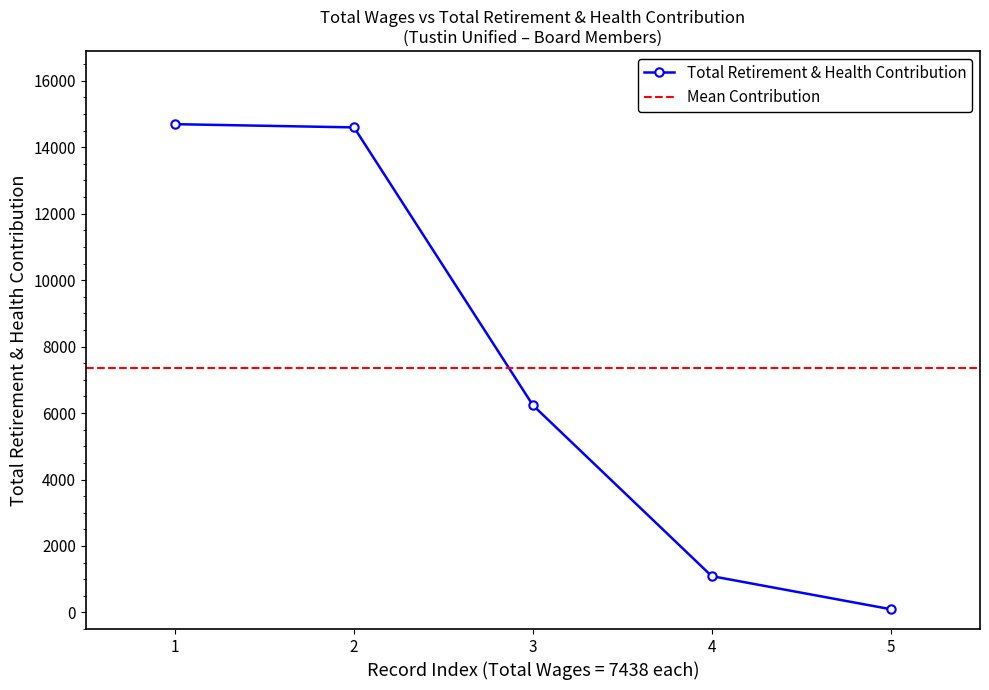

The value of Total Retirement & Health Contribution at 1 is 14695. True or false?

True